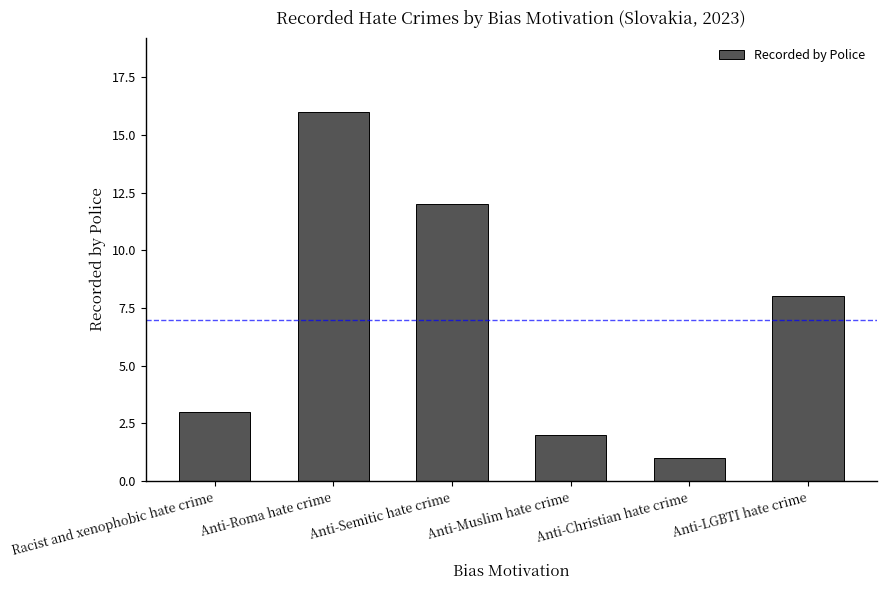

At which label does the data first exceed 8?

Anti-Roma hate crime